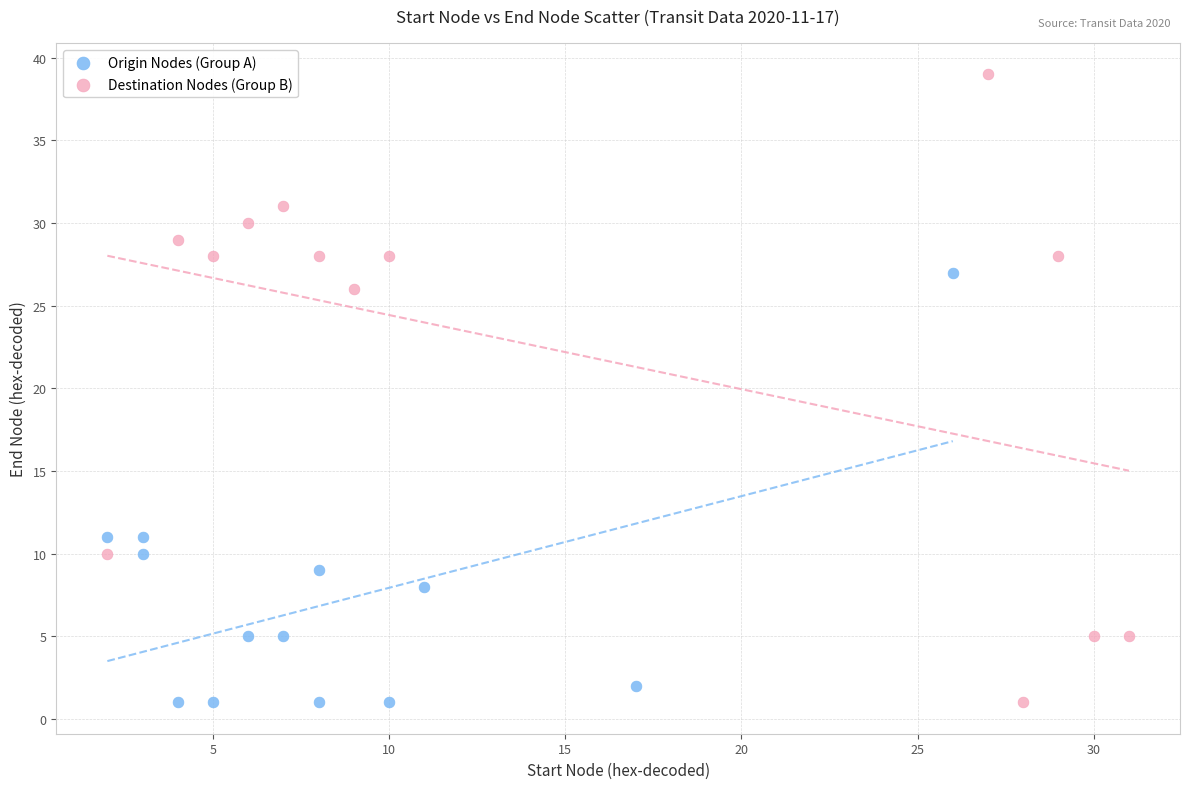

What are all the series names shown in the legend?

Origin Nodes (Group A), Destination Nodes (Group B)